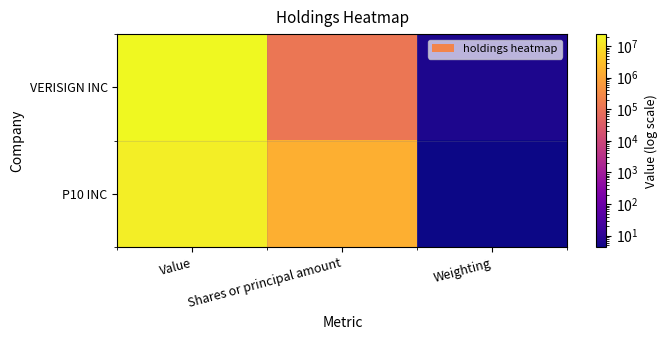

What is the total value across all series at Weighting?

10.5